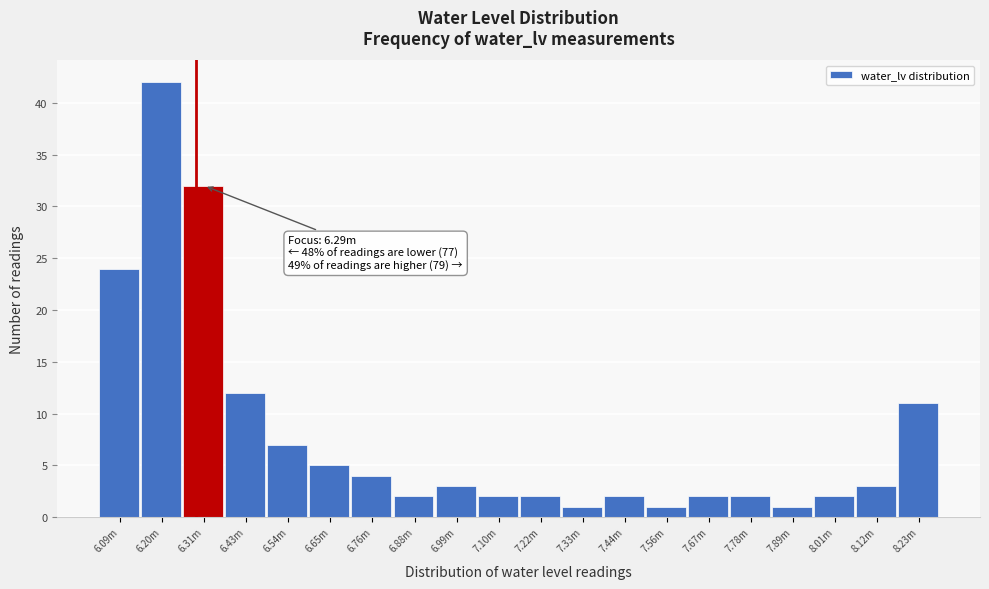

Reading left to right, extract all data points from this chart.

24	42	32	12	7	5	4	2	3	2	2	1	2	1	2	2	1	2	3	11